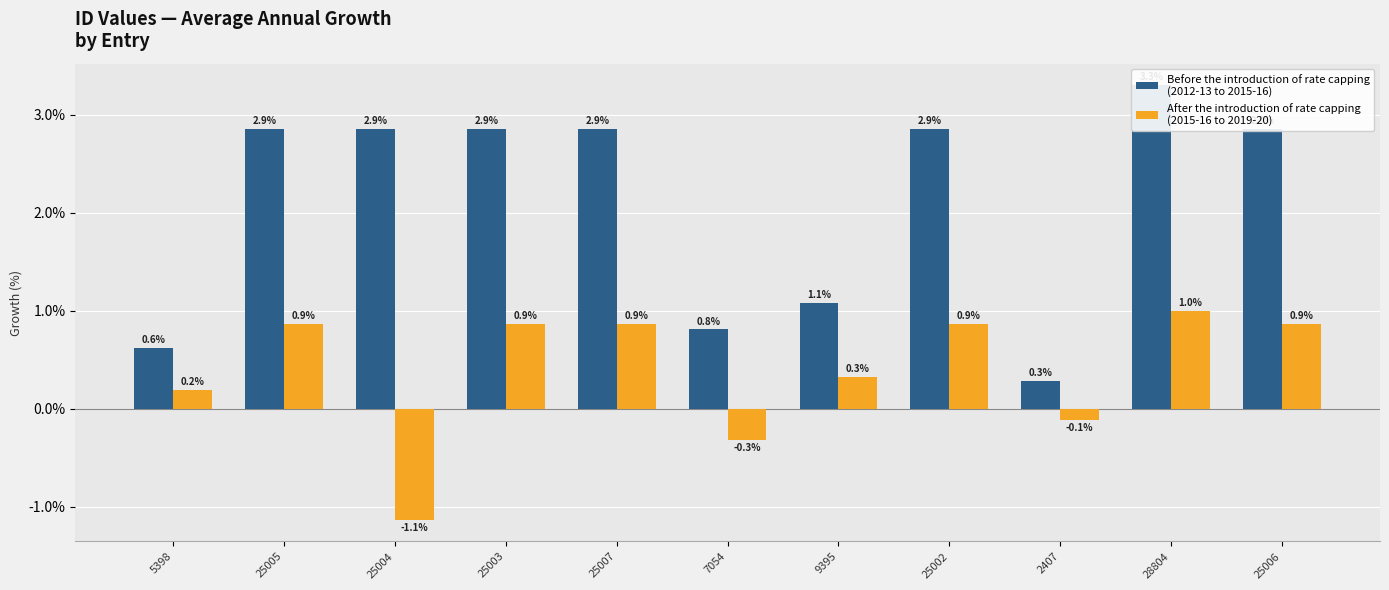

What is the value of the Before the introduction of rate capping
(2012-13 to 2015-16) bar at the 2nd from the left?

2.9